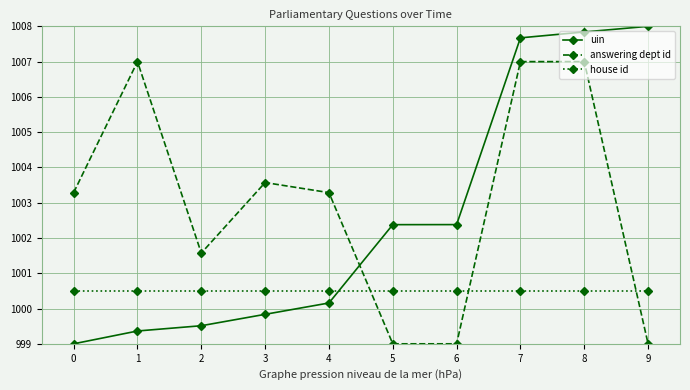

What is the sum of the house id values at 7 and 8?

2001.0